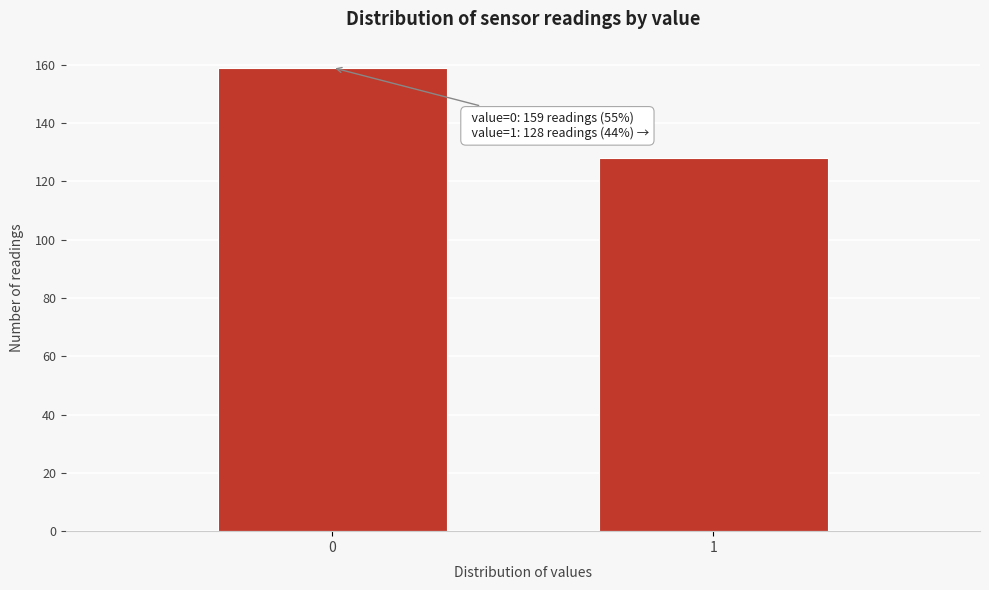

Reading right to left, extract all data points from this chart.

128	159